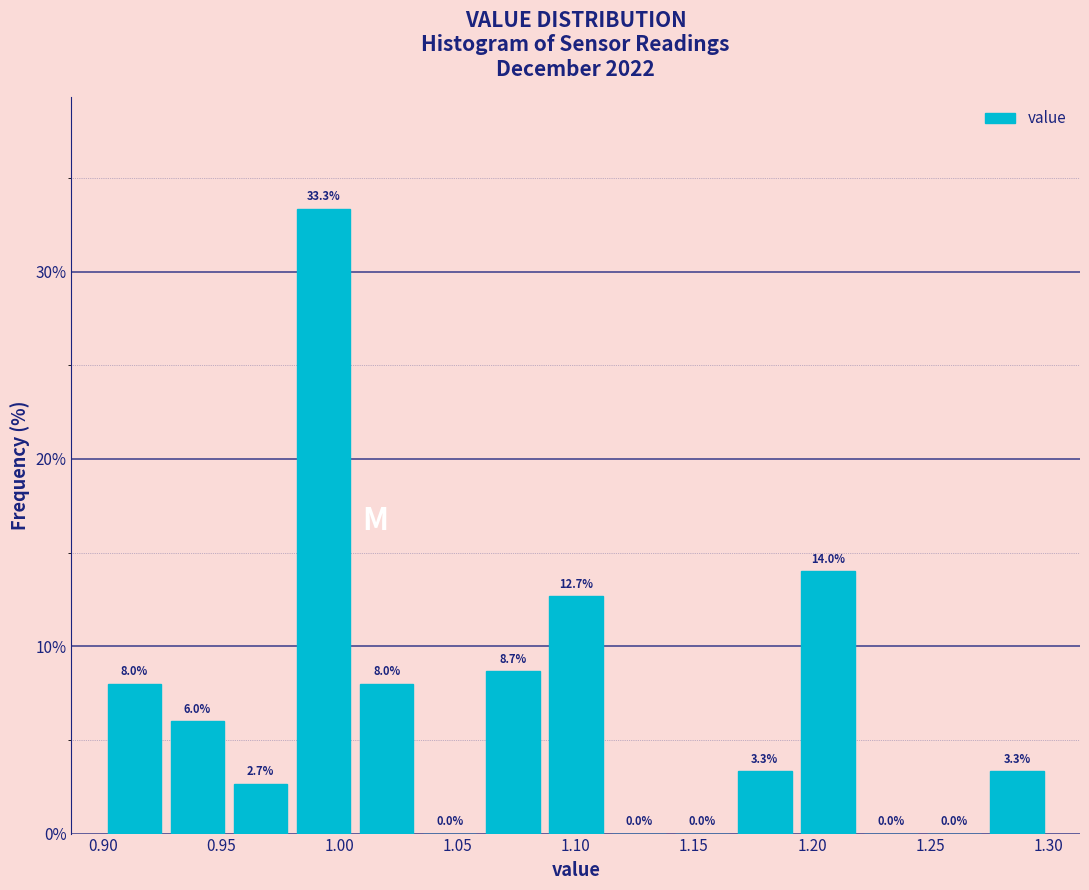

Which range on the x-axis has the tallest bar?

0.980 to 1.005